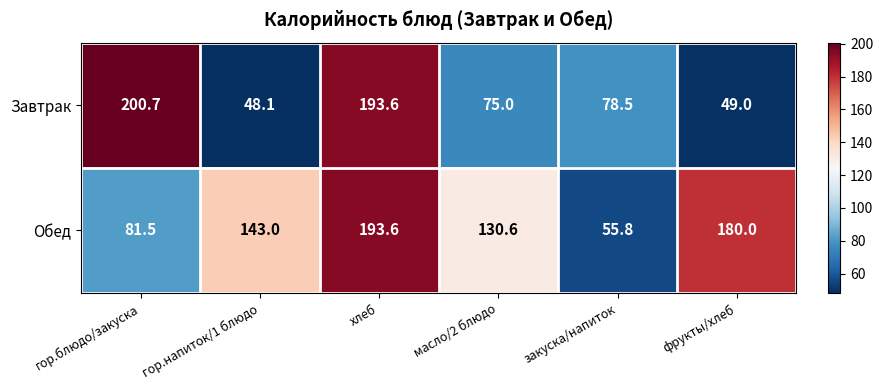

The value of Завтрак at гор.блюдо/закуска is 88.6. True or false?

False